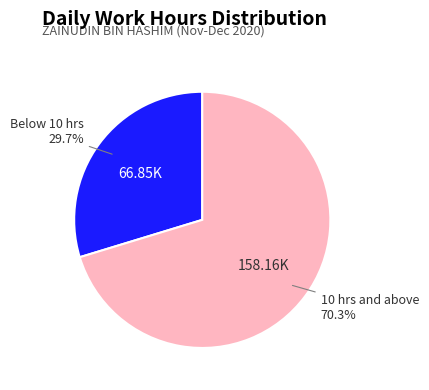

Count the number of slices in the pie.

2